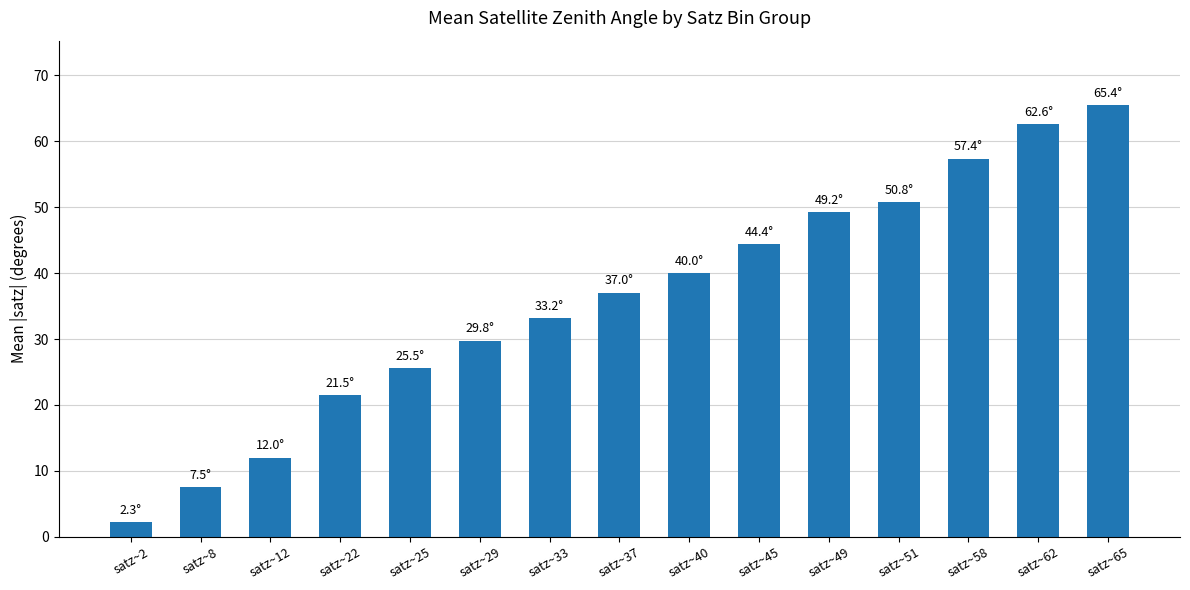

What is the change in value from satz~49 to satz~51?

+1.6